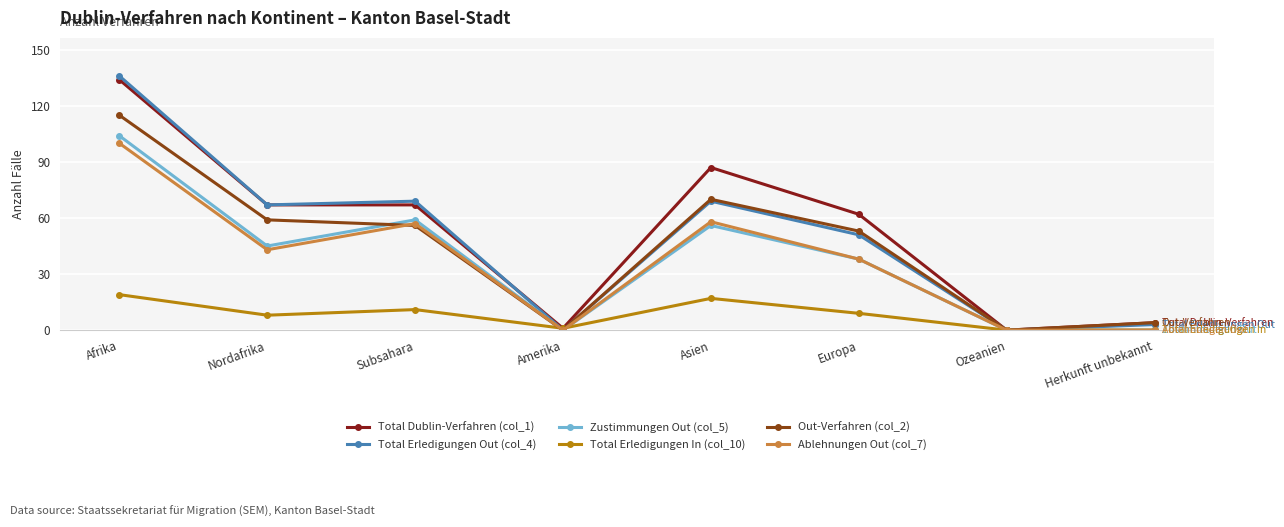

How many series are shown in this chart?

6